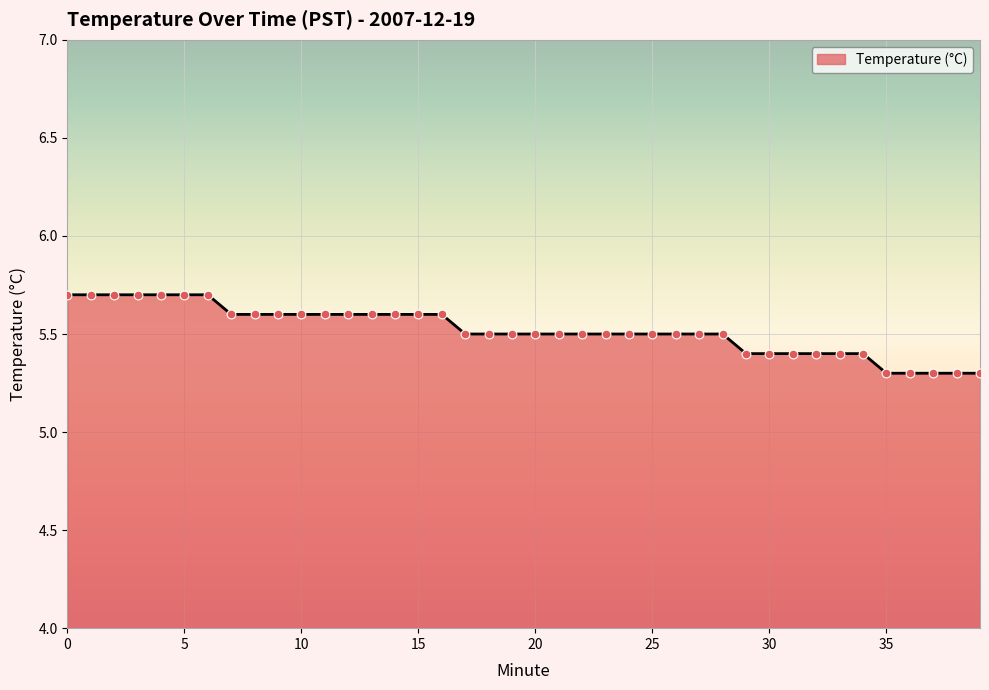

What is the maximum value shown in the chart?

5.7